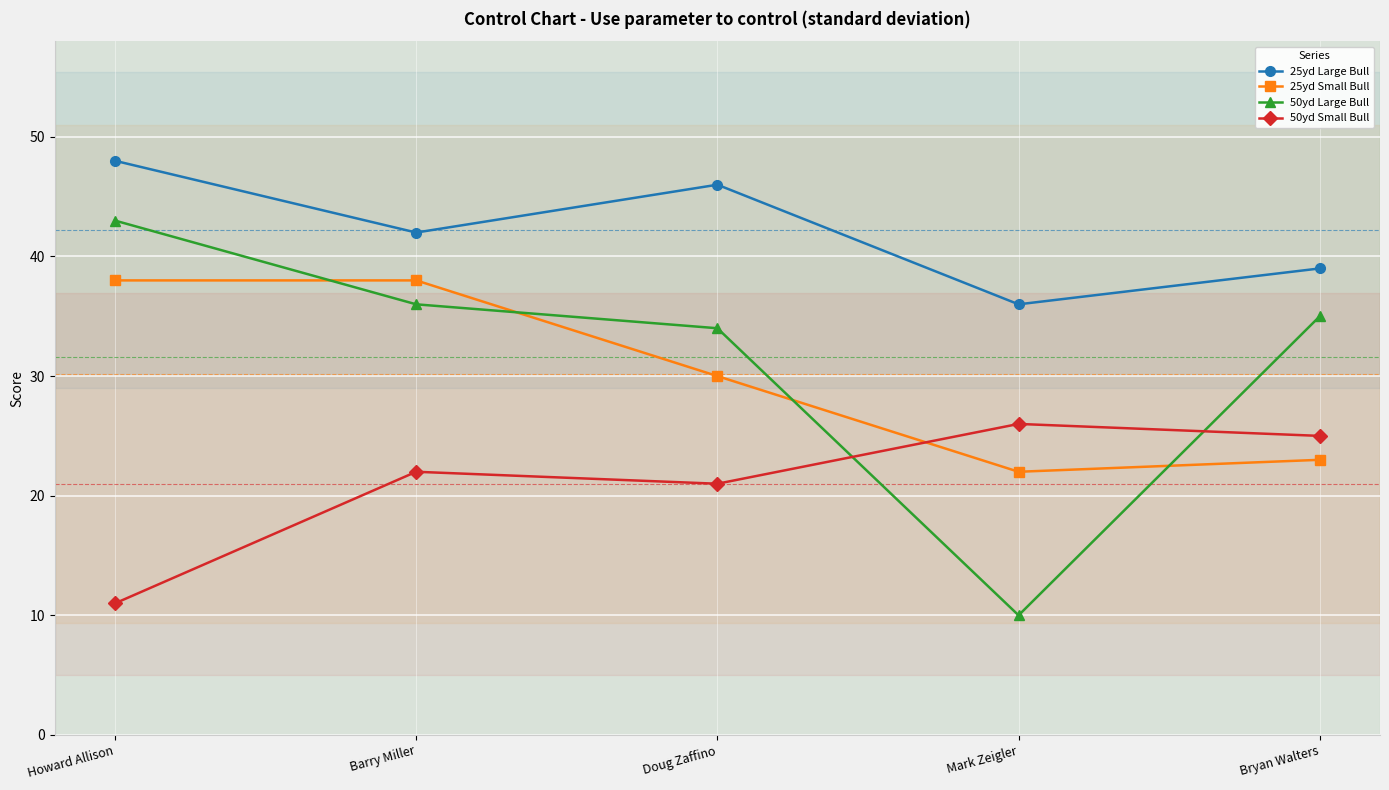

How many values in the 25yd Small Bull series are below 30?

2